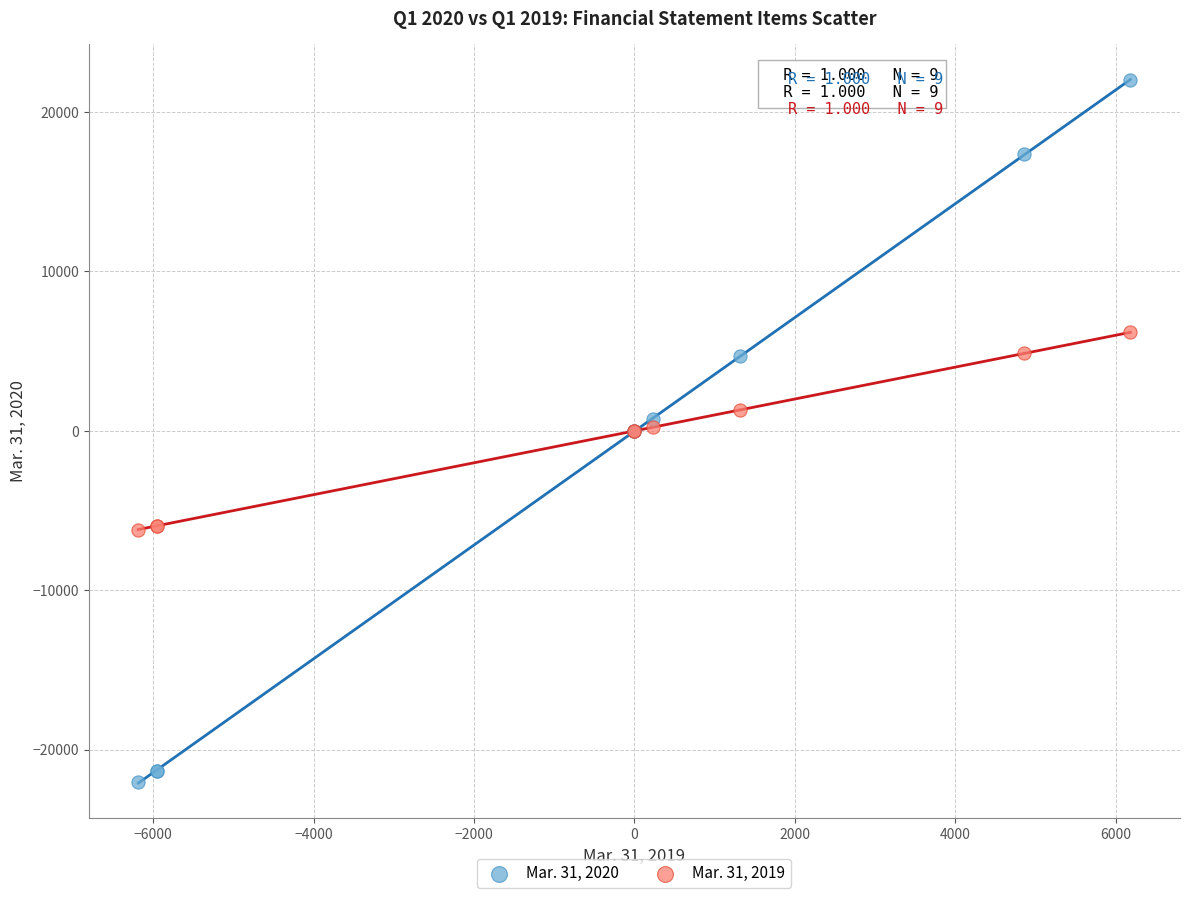

Which series contains the lowest Y value?

Mar. 31, 2020